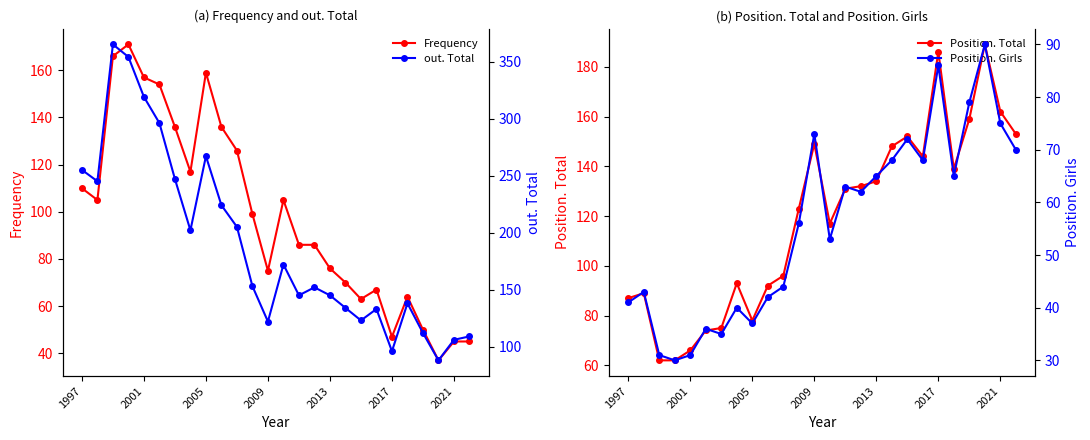

True or false: Frequency has a value of 157 at 2001.

True